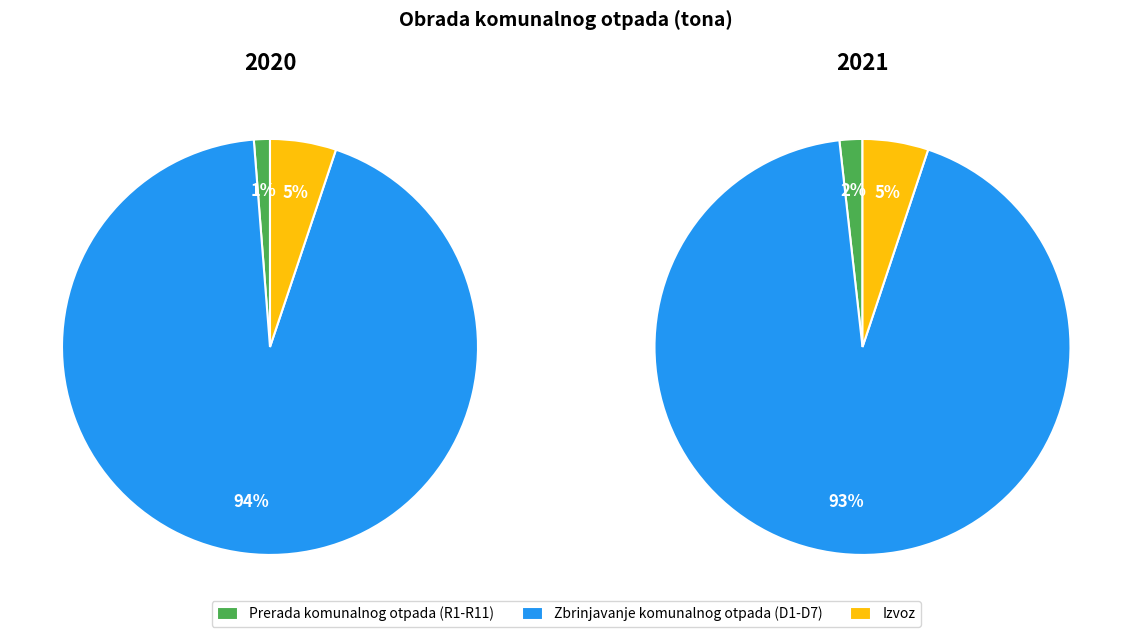

To the nearest percent, what percentage of the pie is values_2021?

93%